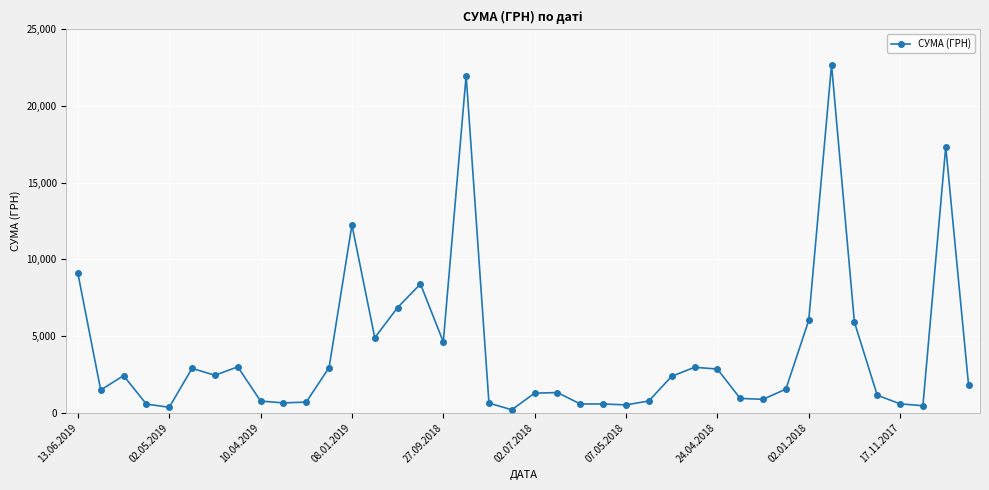

What is the difference between the second highest and minimum values?

21790.1